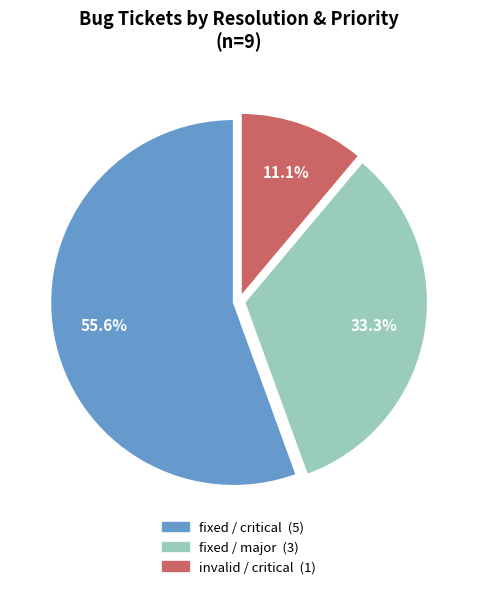

Is there any slice that represents more than half of the pie?

Yes